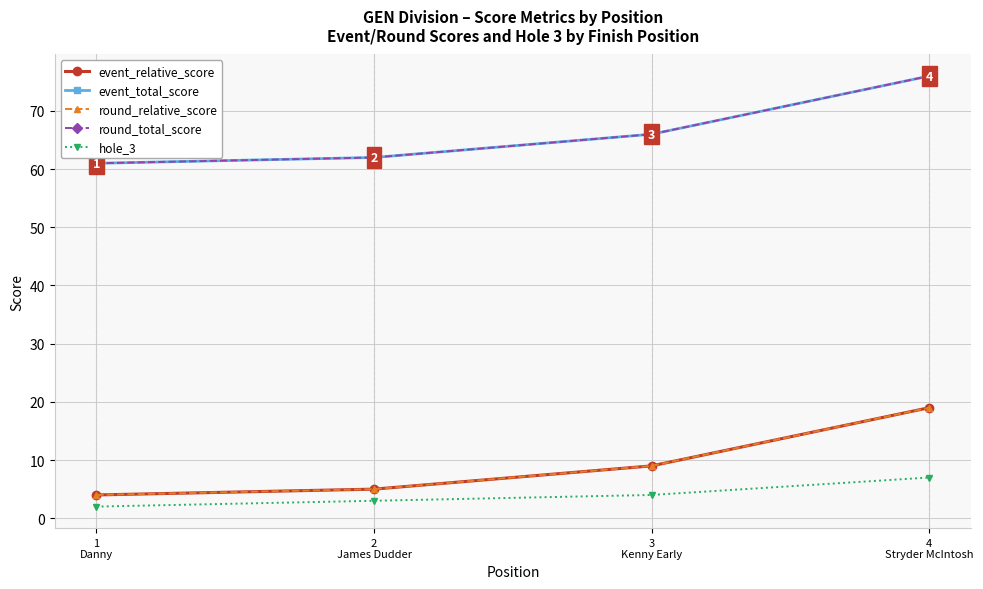

What is the label of the 1st point from the left?

1
Danny